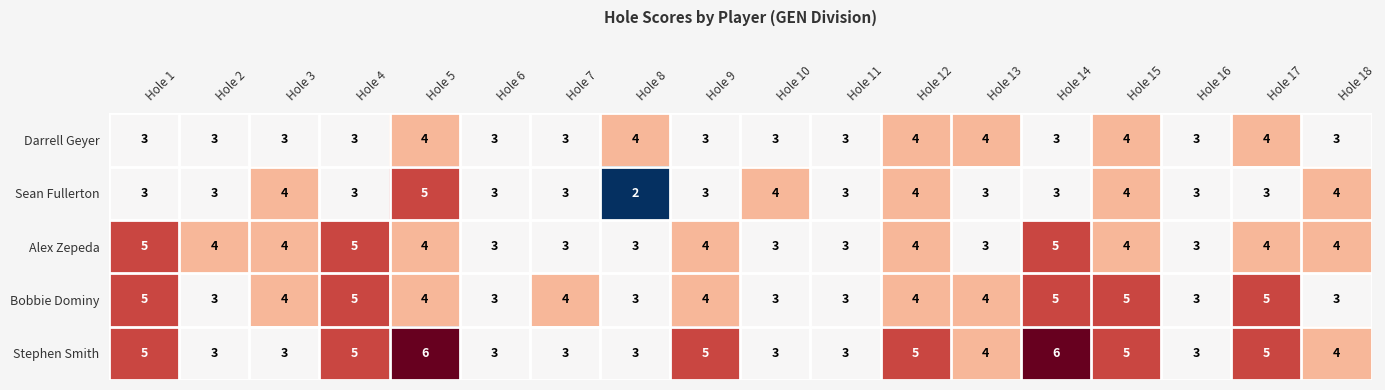

The value of Darrell Geyer at Hole 3 is 3. True or false?

True